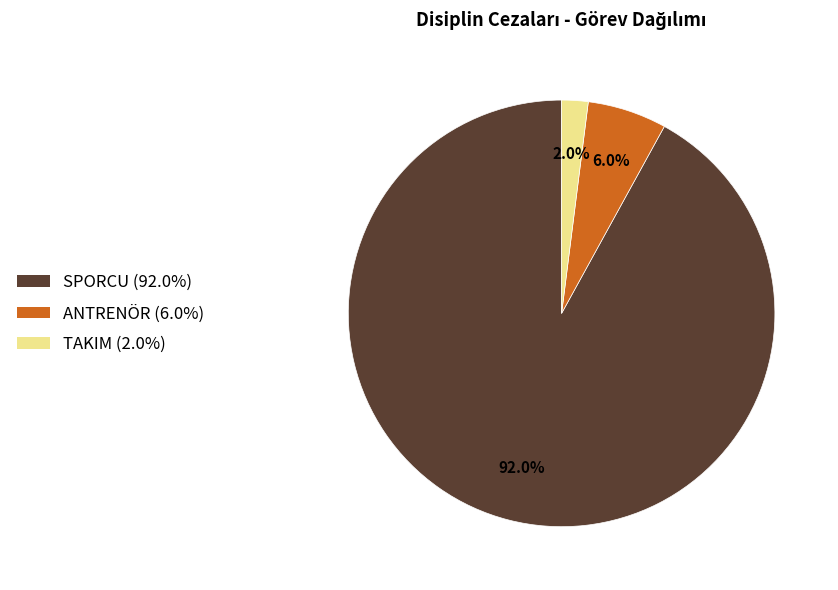

To the nearest percent, what portion does ANTRENÖR represent?

6%